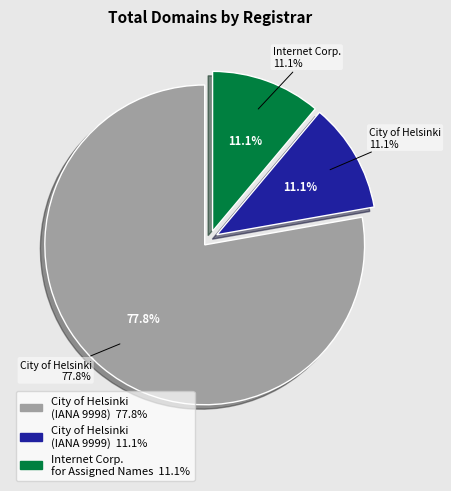

What is the change in value from City of Helsinki (9998) to Internet Corporation for Assigned Names?

-6